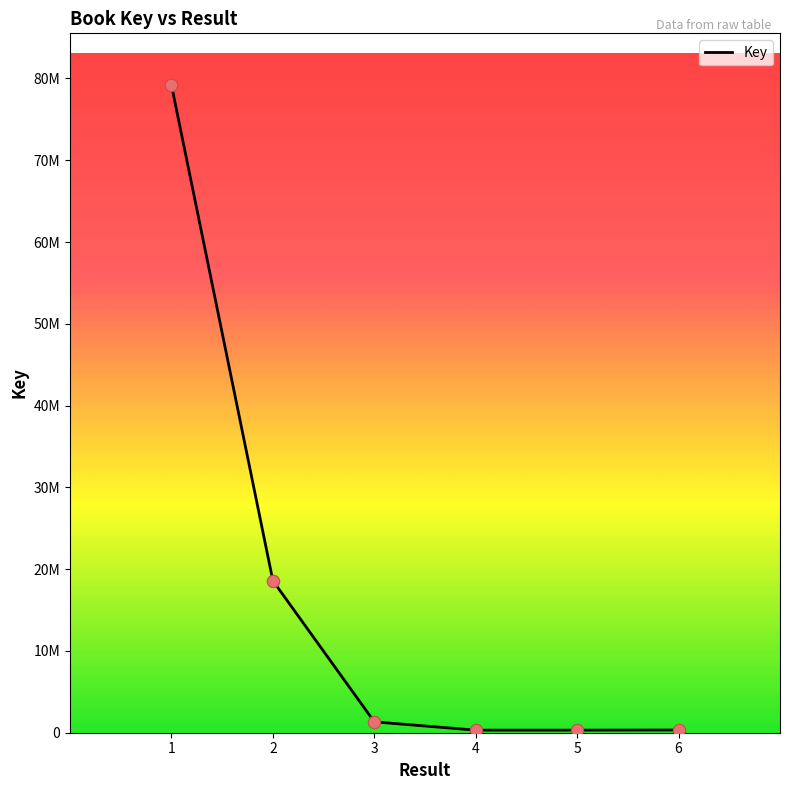

What is the change in value from 2 to 4?

-18272269